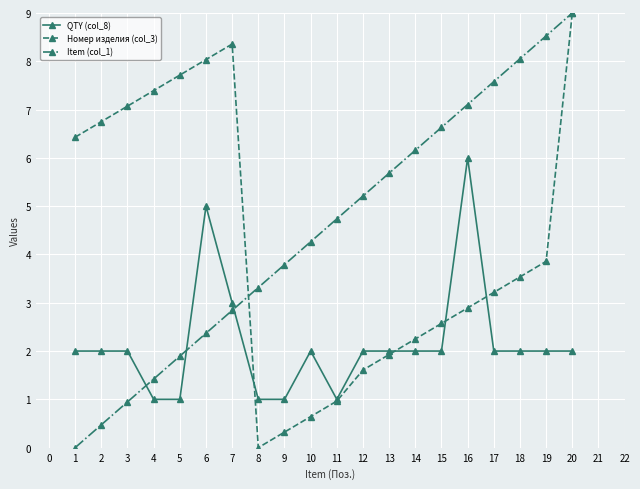

The value of QTY (col_8) at 8 is 1.0. True or false?

True